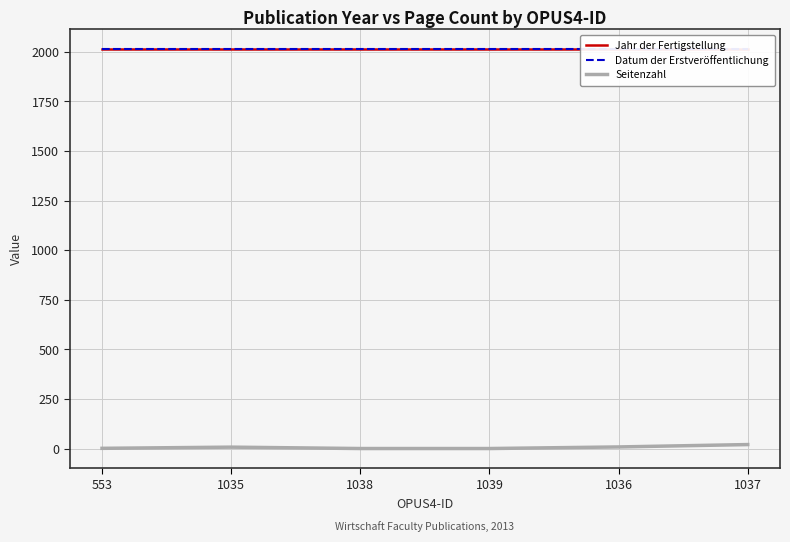

Reading left to right, transcribe all the data shown in this chart.

Jahr der Fertigstellung: 553=2013	1035=2013	1038=2013	1039=2013	1036=2013	1037=2013
Datum der Erstveröffentlichung: 553=2013	1035=2013	1038=2013	1039=2013	1036=2013	1037=2013
Seitenzahl: 553=1	1035=7	1038=0	1039=0	1036=8	1037=20